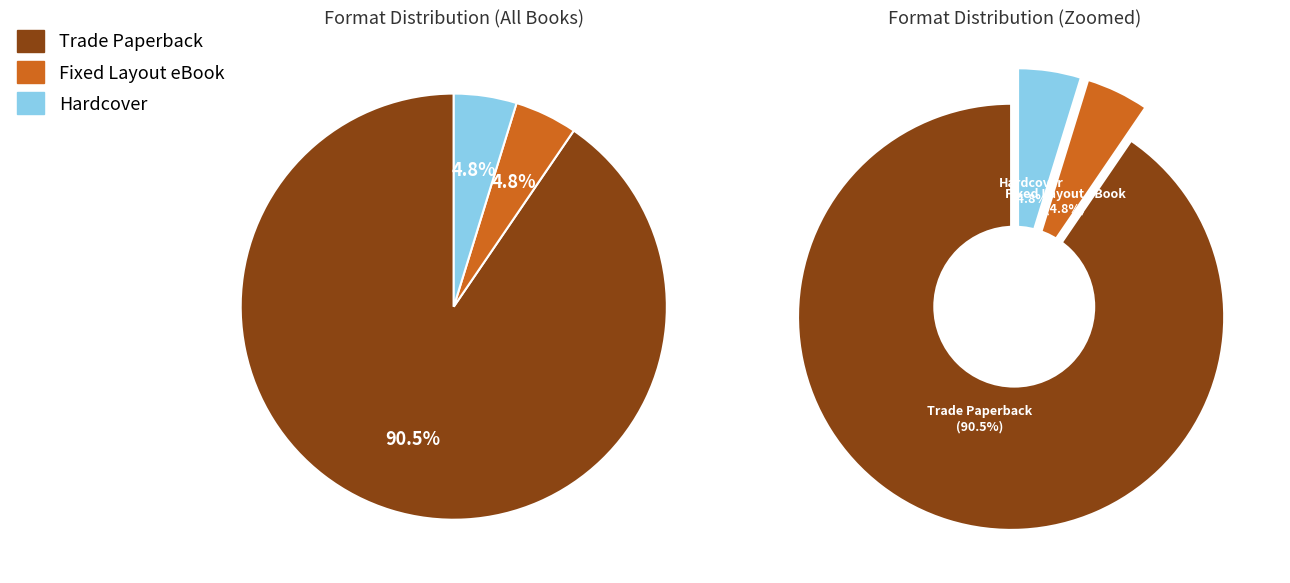

Does Hardcover represent more than half of the total?

No